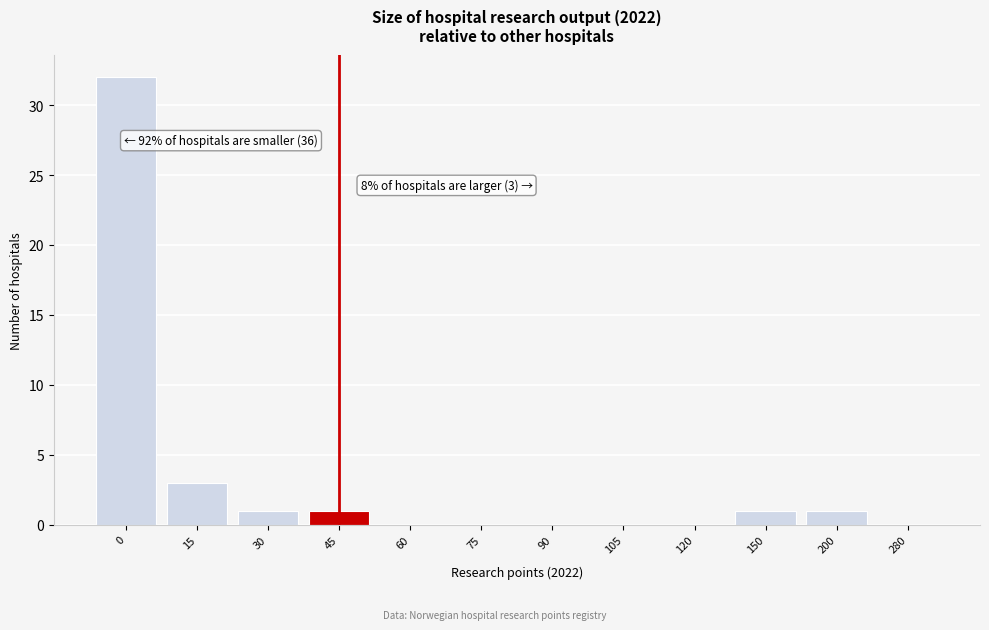

Reading left to right, extract all data points from this chart.

0=32	15=3	30=1	45=1	60=0	75=0	90=0	105=0	120=0	150=1	200=1	280=0